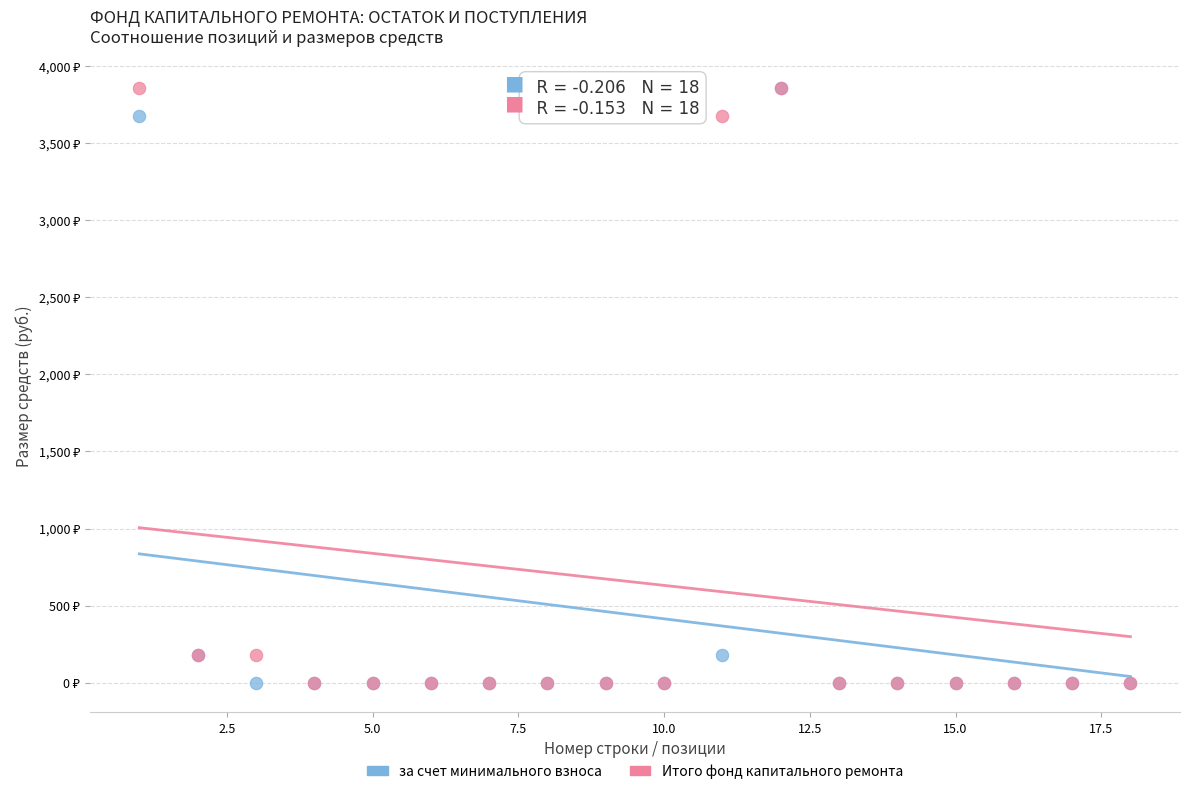

What are all the series names shown in the legend?

за счет минимального взноса, Итого фонд капитального ремонта